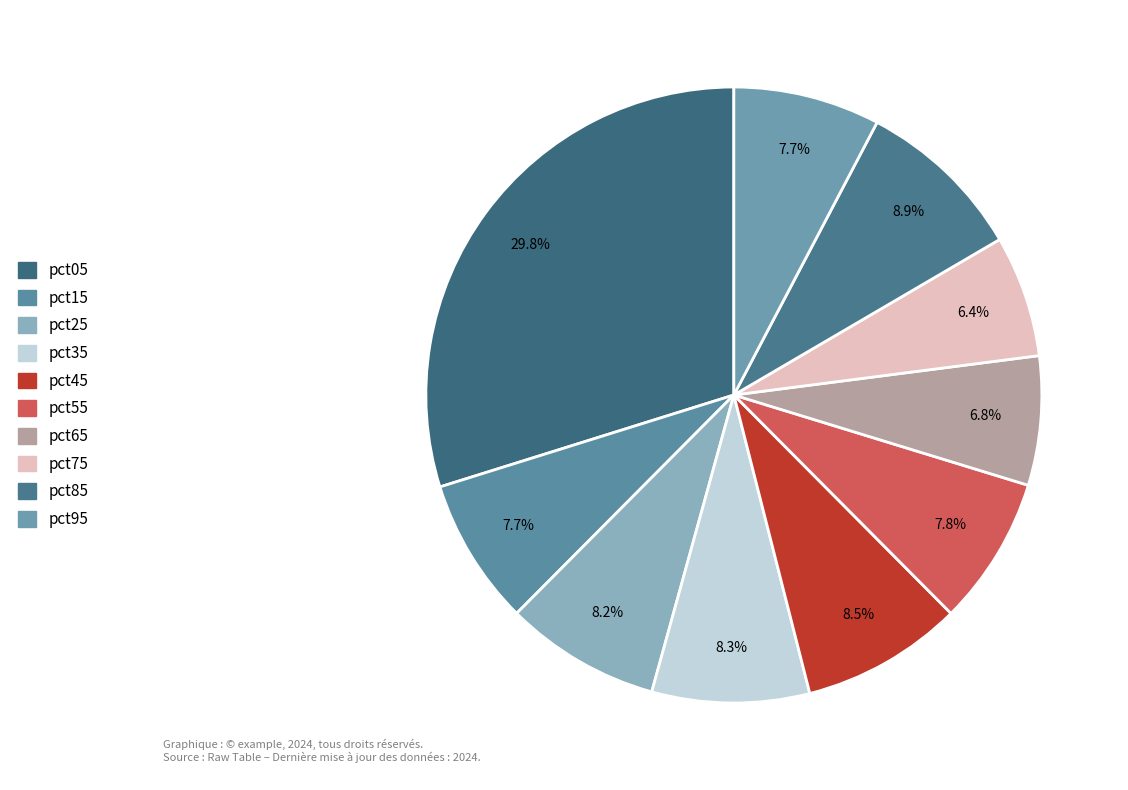

To the nearest percent, what percentage of the pie is pct55?

8%